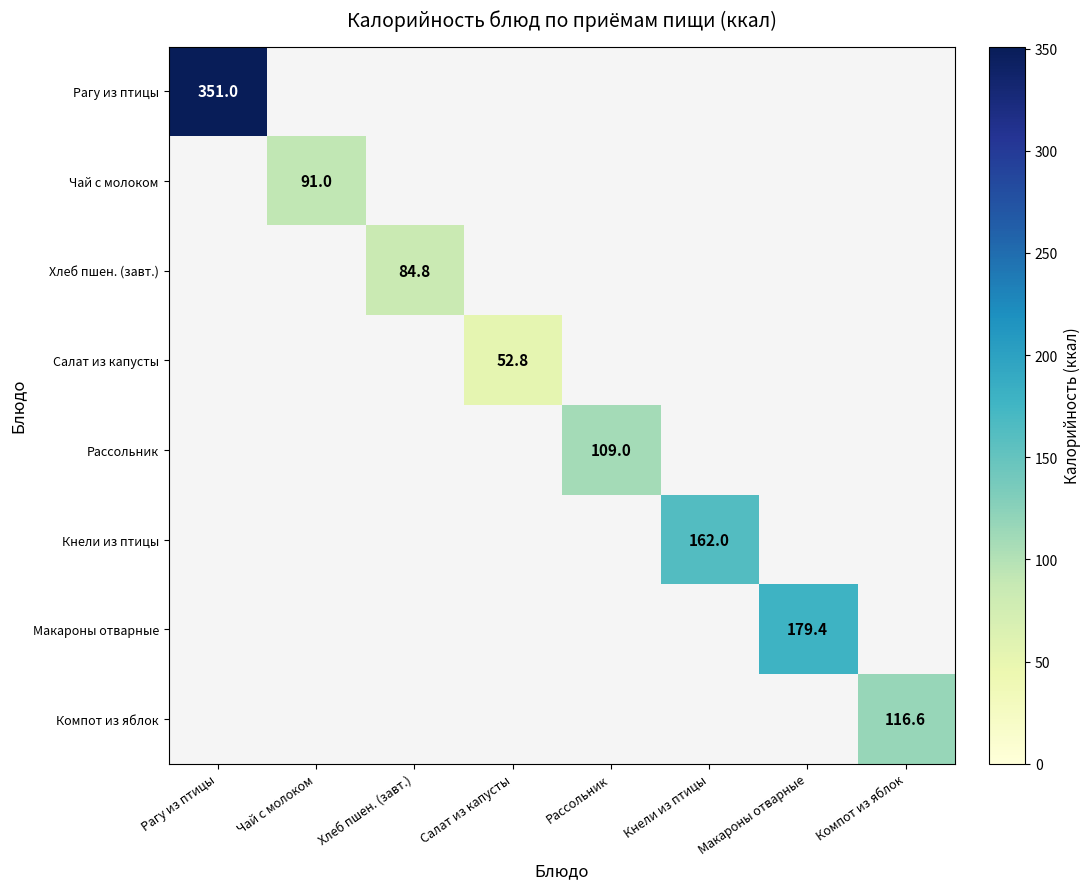

Which category has the lowest value across all series?

Салат из капусты